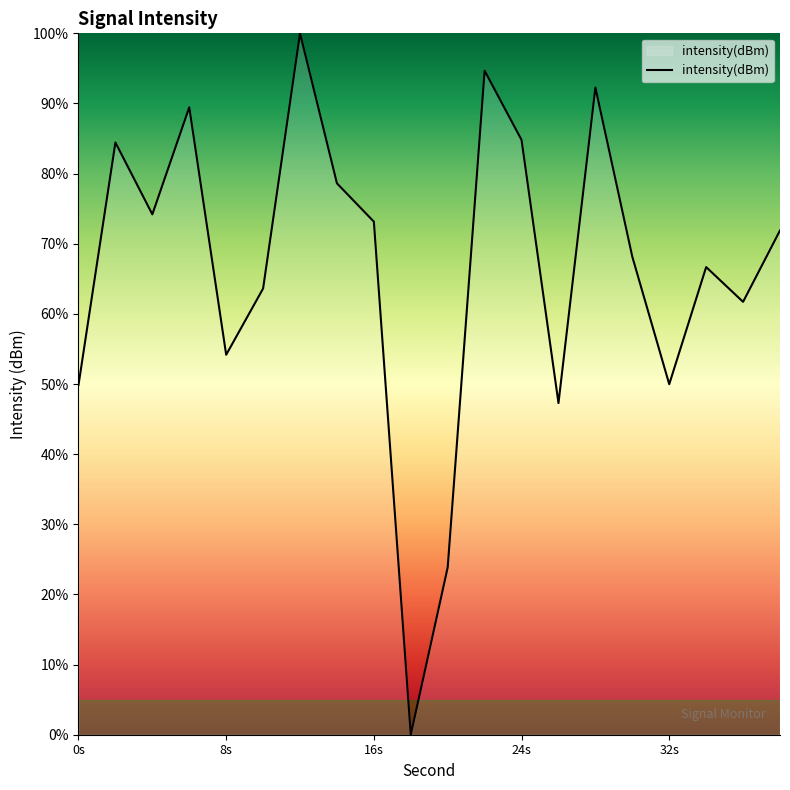

True or false: there are more than 0 points higher than both neighbors.

True